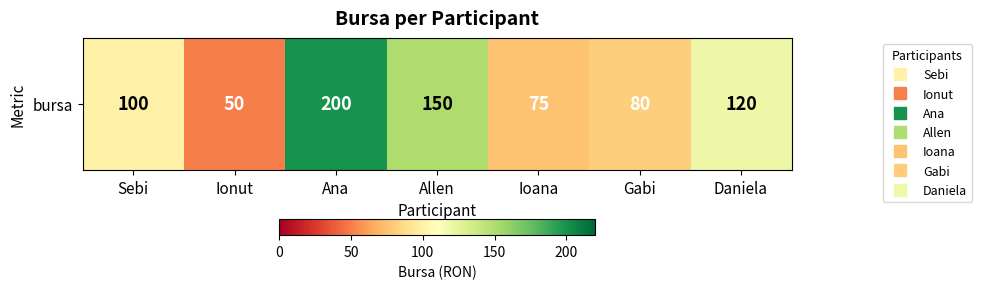

Approximately how many times larger is the value at Ana compared to Ioana?

2.7